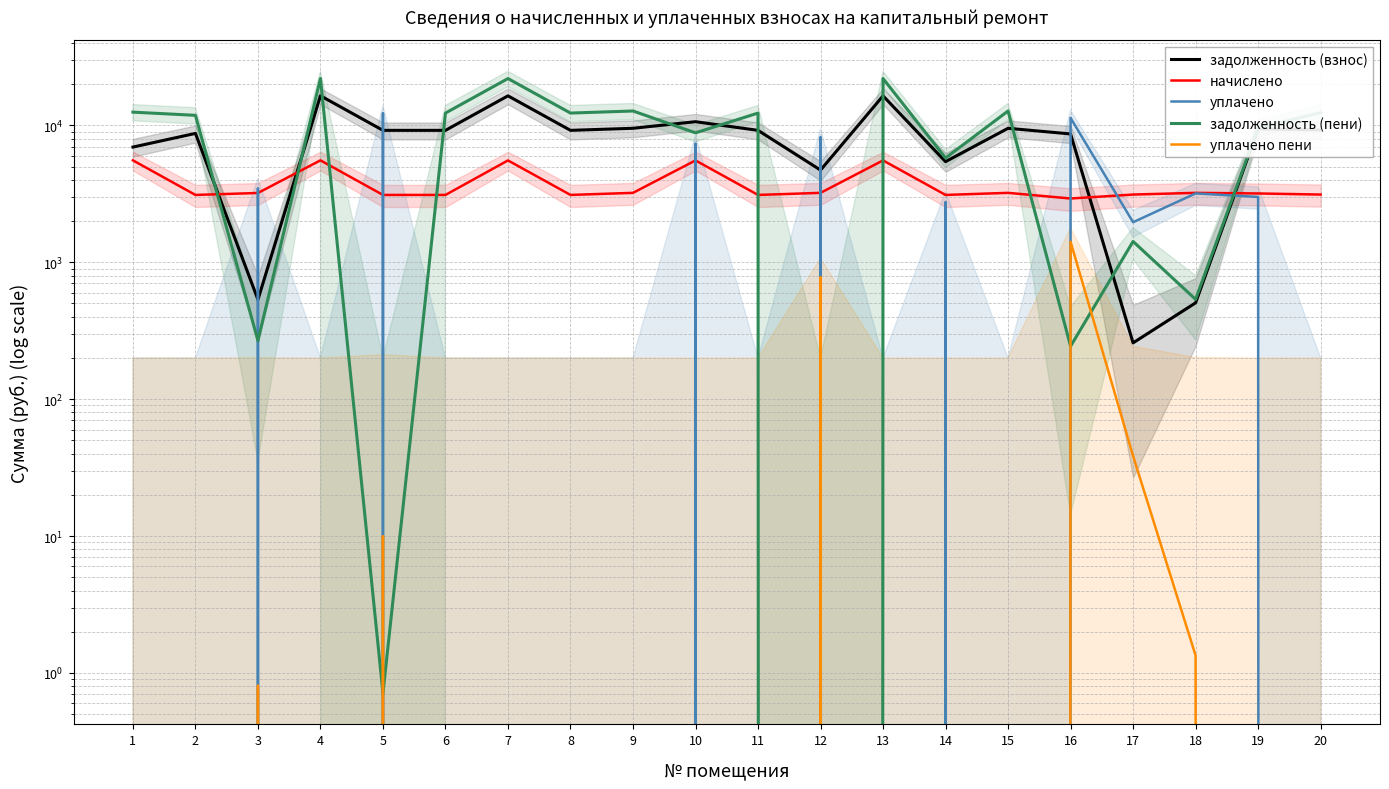

Which series has the largest total across all categories?

задолженность (пени)